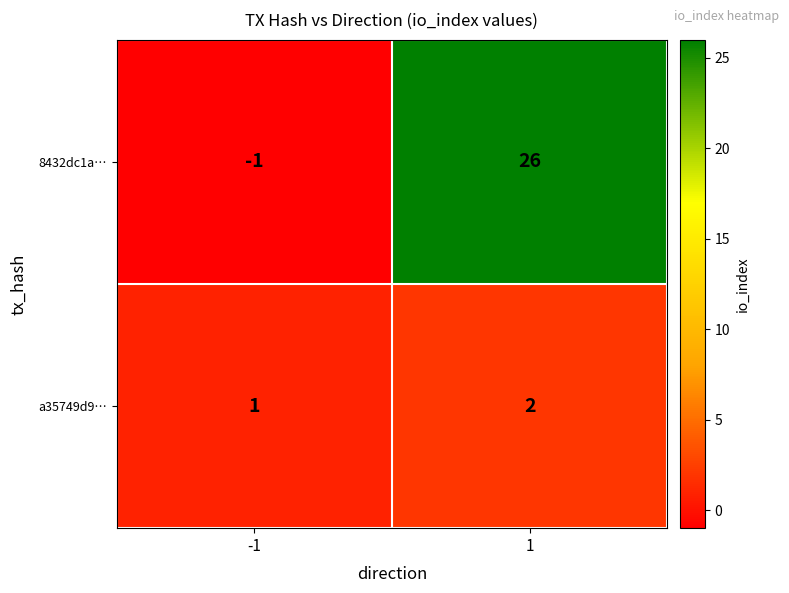

The value of 8432dc1a… at 1 is 26. True or false?

True